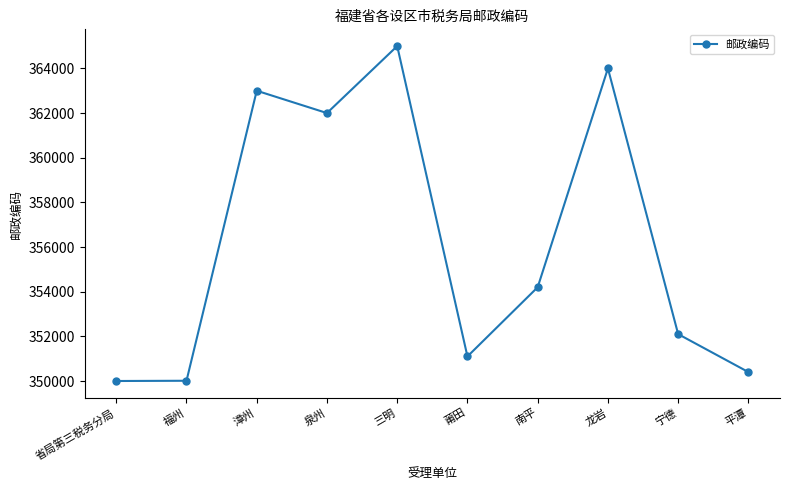

What is the difference between the second highest and minimum values?

14000